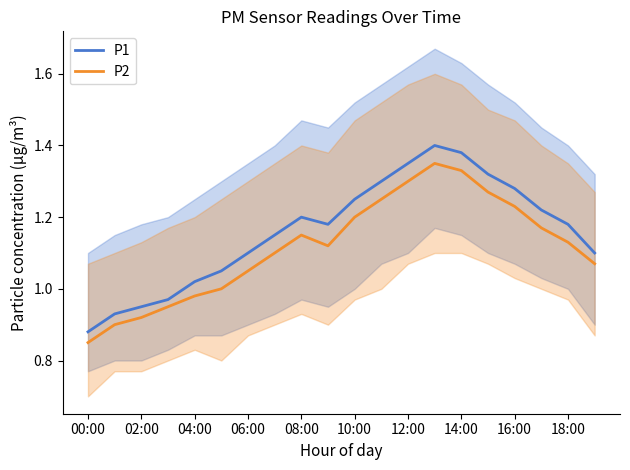

At which label does P2 reach its minimum?

00:00